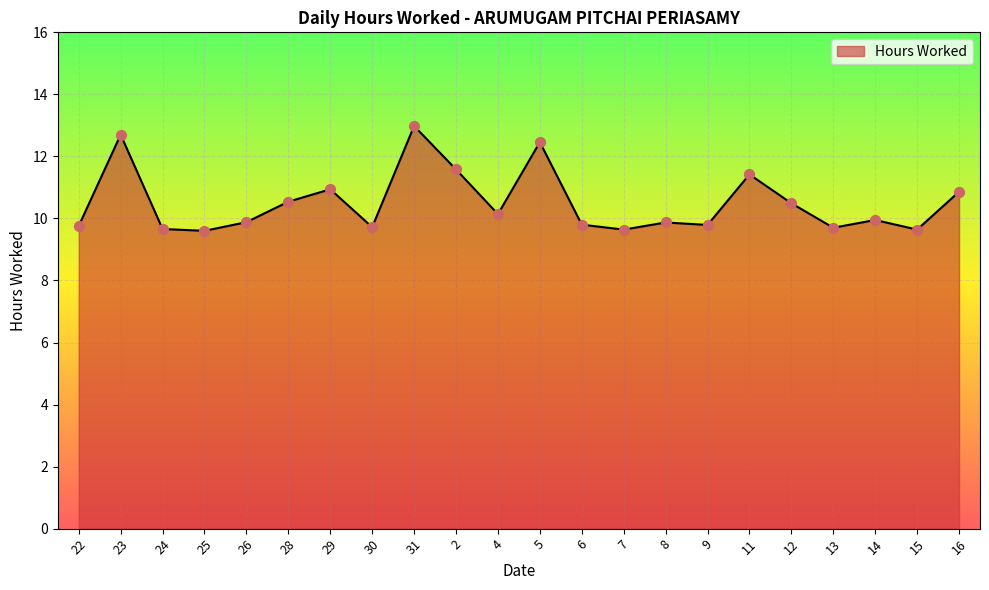

Between 28 and 7, which is larger?

28